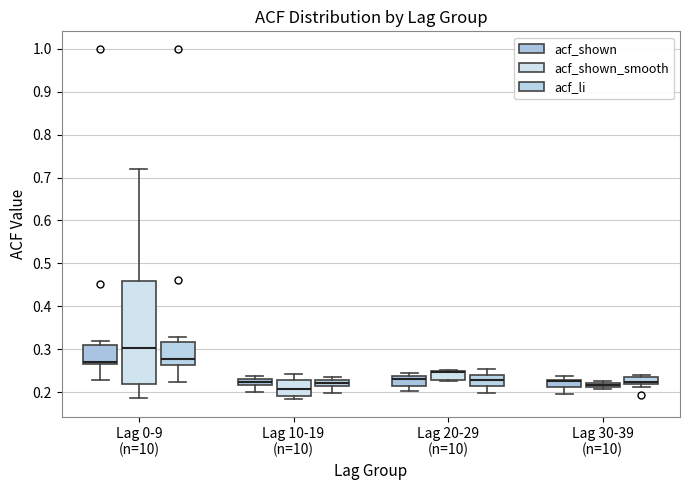

Where does the upper whisker of the box for Lag 0-9 (n=10) (acf_li) end on the y-axis? The values are not printed on the chart, so give them approximately, as read against the axis.

0.33